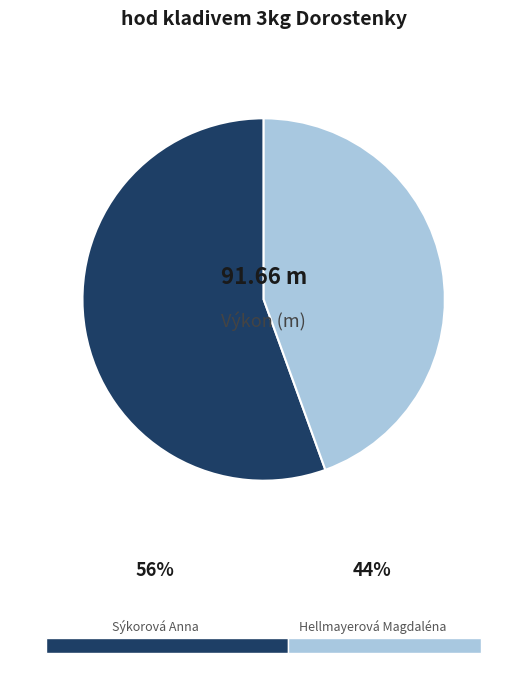

Is the sum of Sýkorová Anna and Hellmayerová Magdaléna greater than half?

Yes